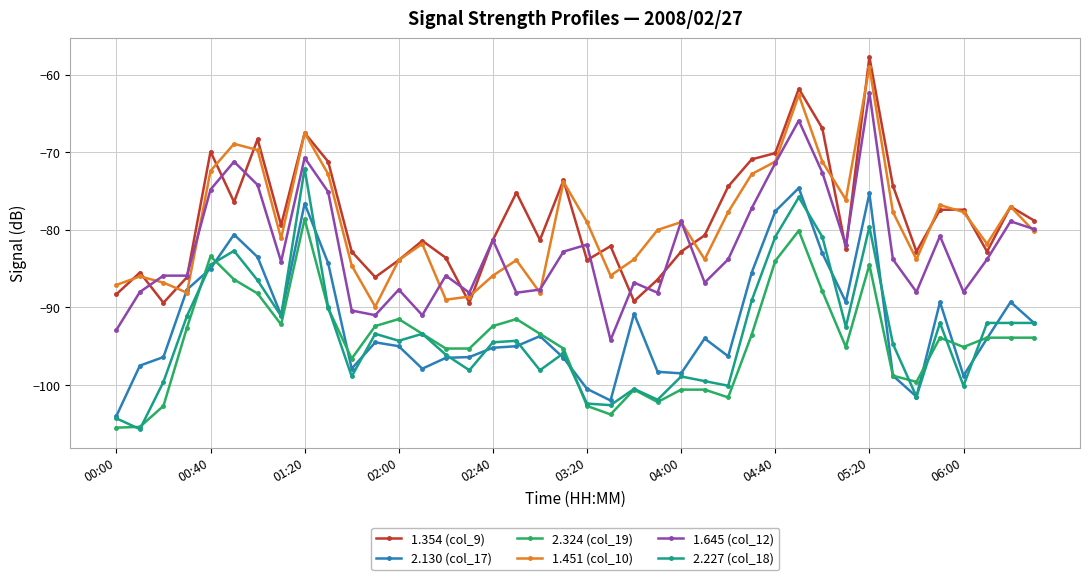

What is the minimum value shown in the chart?

-105.7